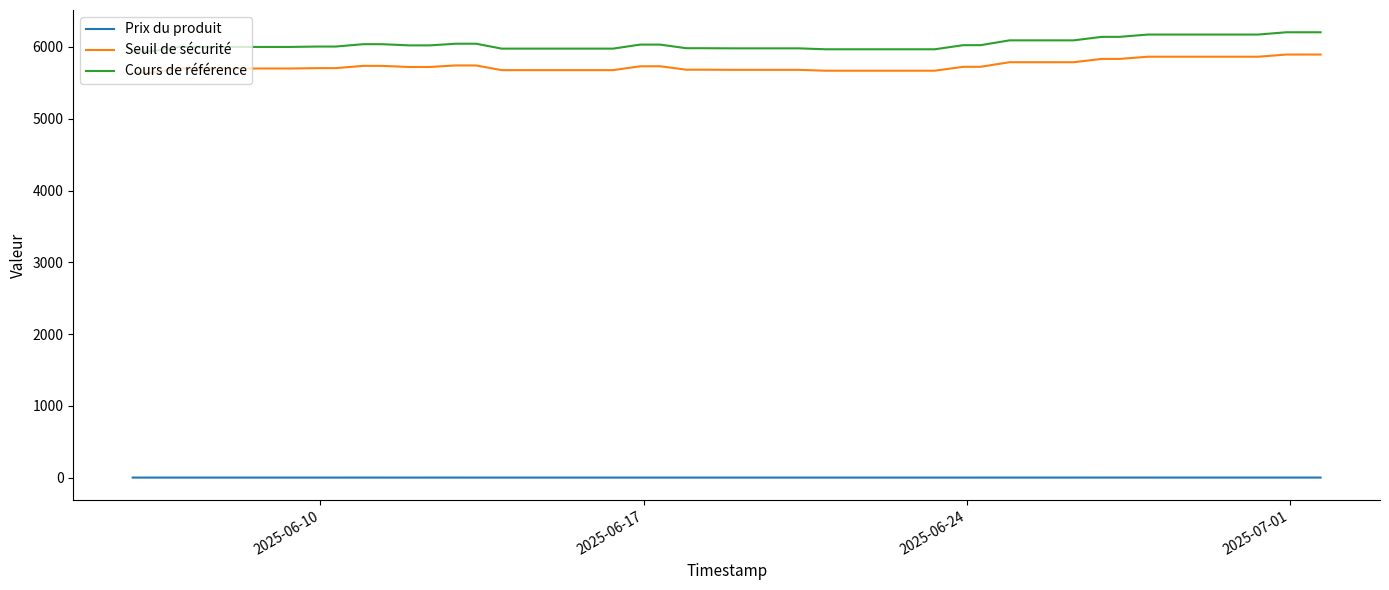

What is the highest value of the Prix du produit series?

0.9